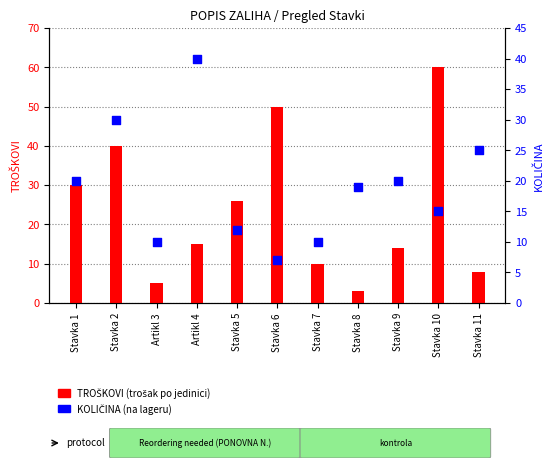

What is the change in value from Artikl 3 to Stavka 11?

+15